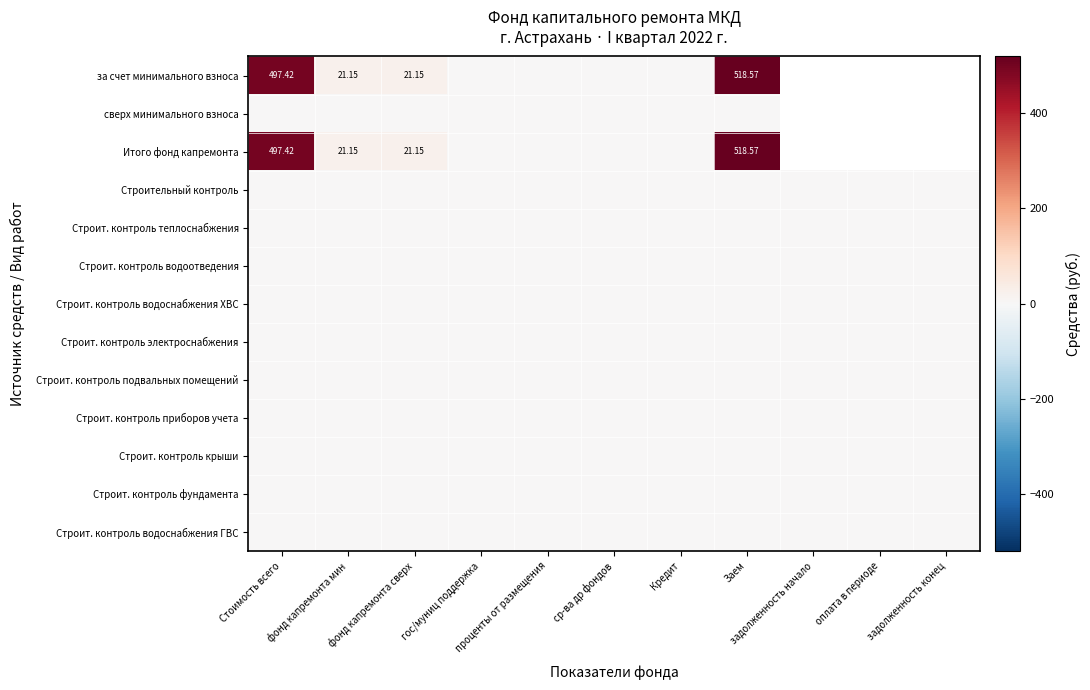

At which category is the sum across all series the highest?

Заем